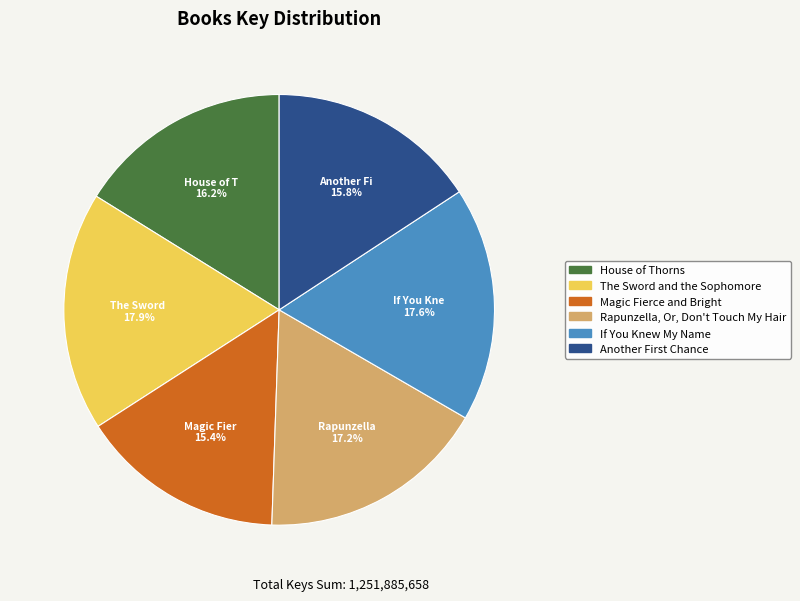

True or false: The Sword and the Sophomore accounts for 18% of the total.

True